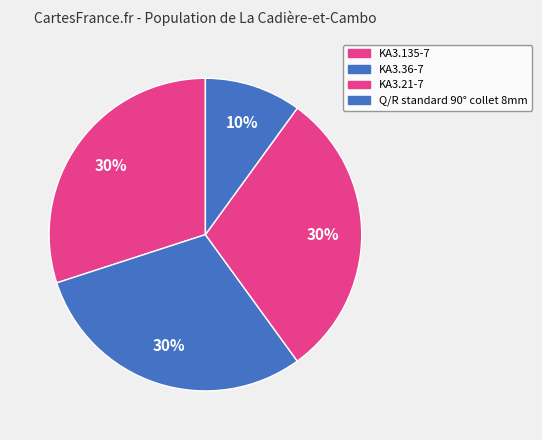

Count the number of slices in the pie.

4